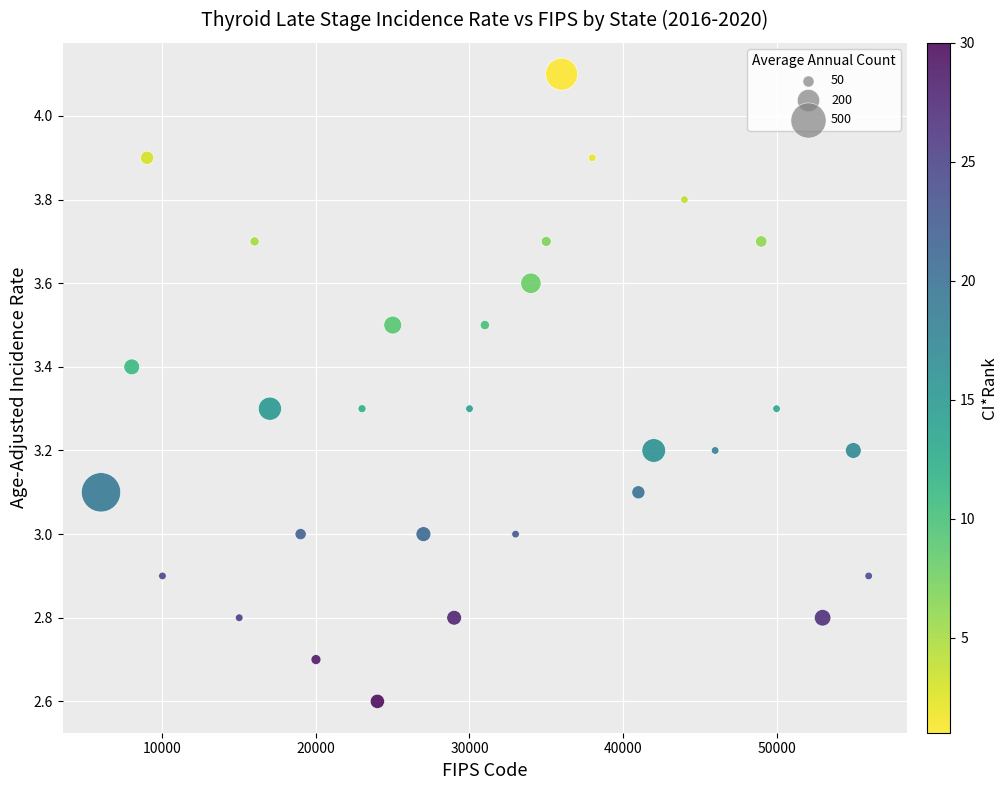

What is the range of X values (max minus min)?

50000.0